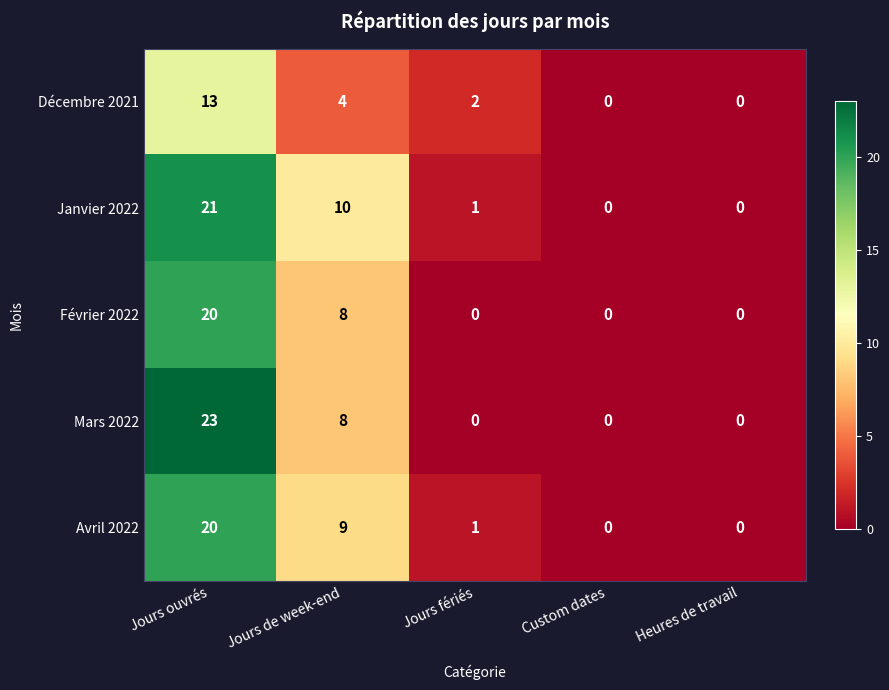

Which series has the largest range (max minus min)?

Mars 2022